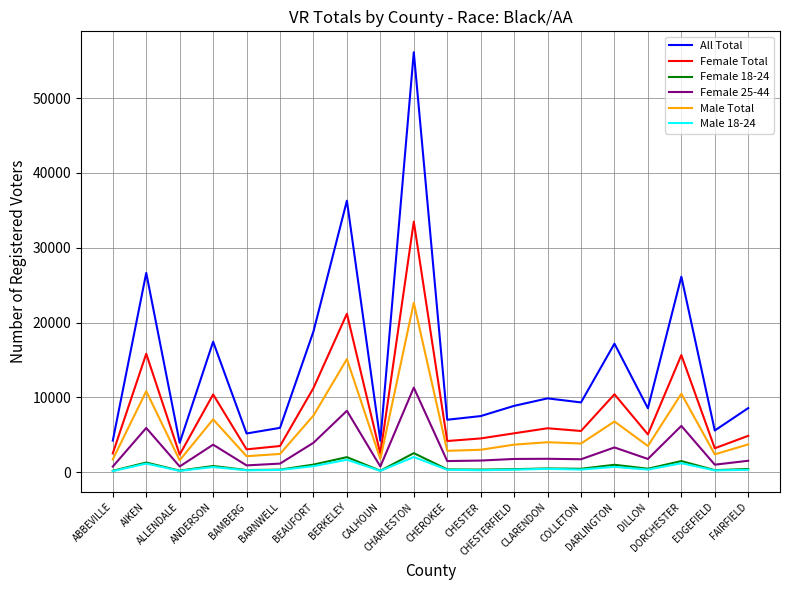

What is the minimum value shown in the chart?

134